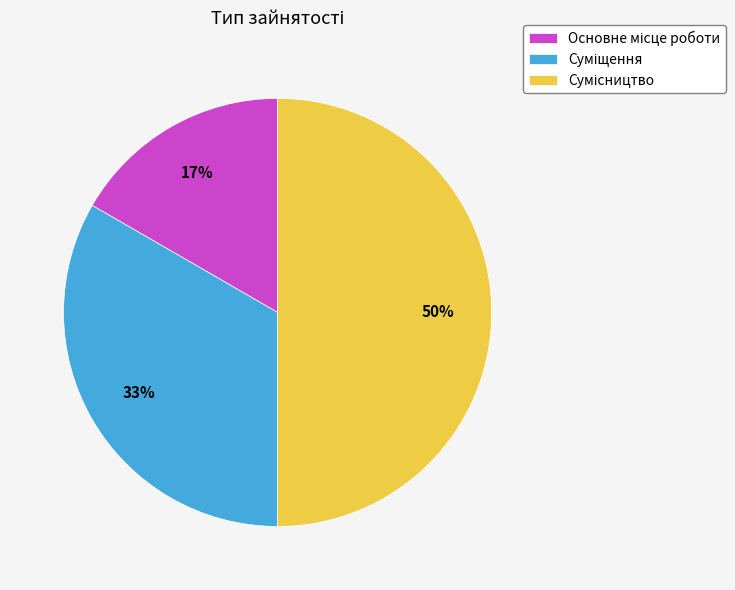

To the nearest percent, what is the difference between the largest and smallest slice percentages?

33%